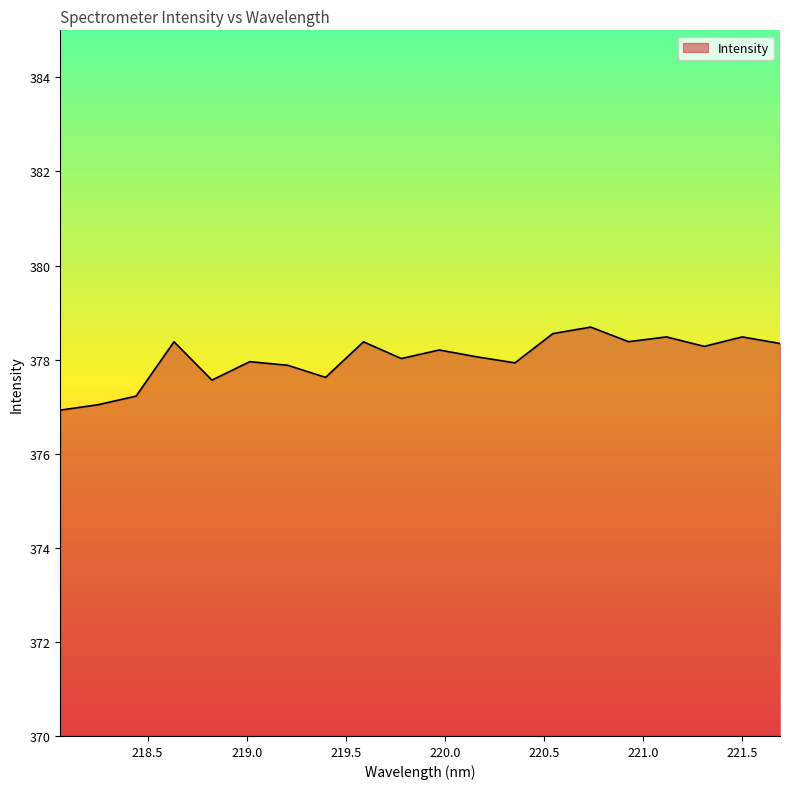

What is the difference between the maximum and minimum values?

1.8